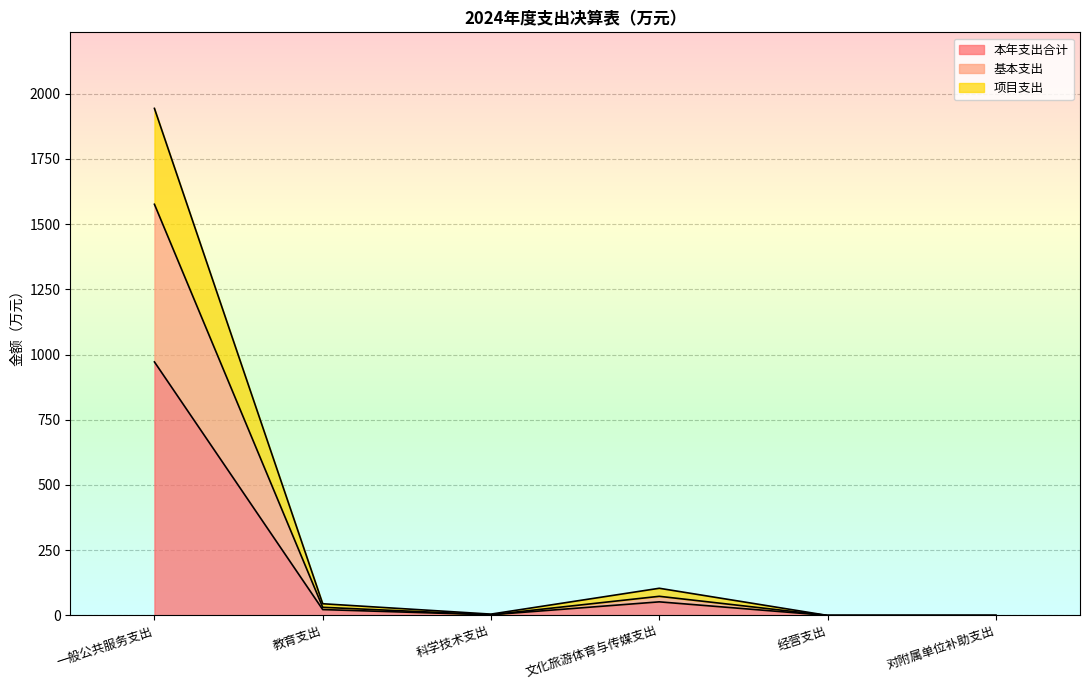

True or false: 项目支出 and 基本支出 cross at least once.

False